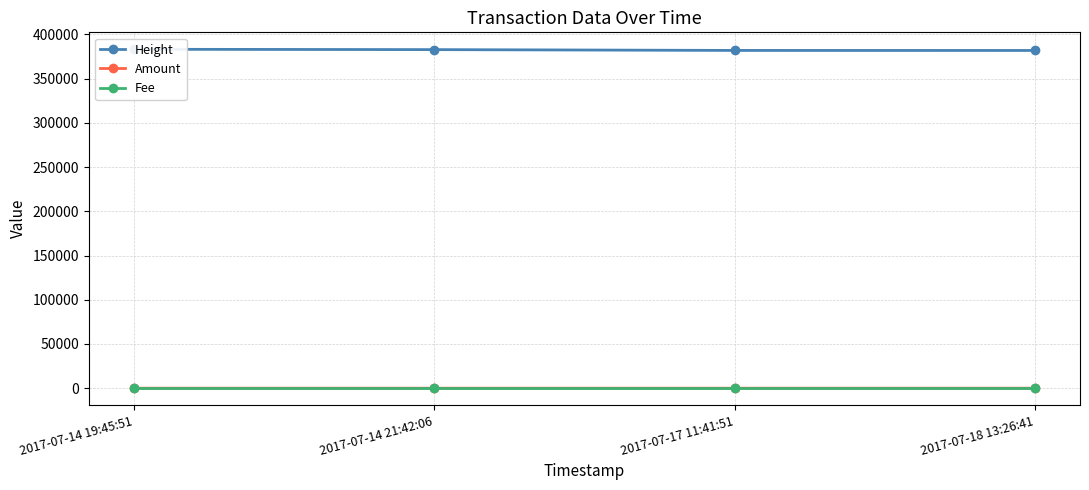

Which category has the highest value across all series?

2017-07-14 19:45:51